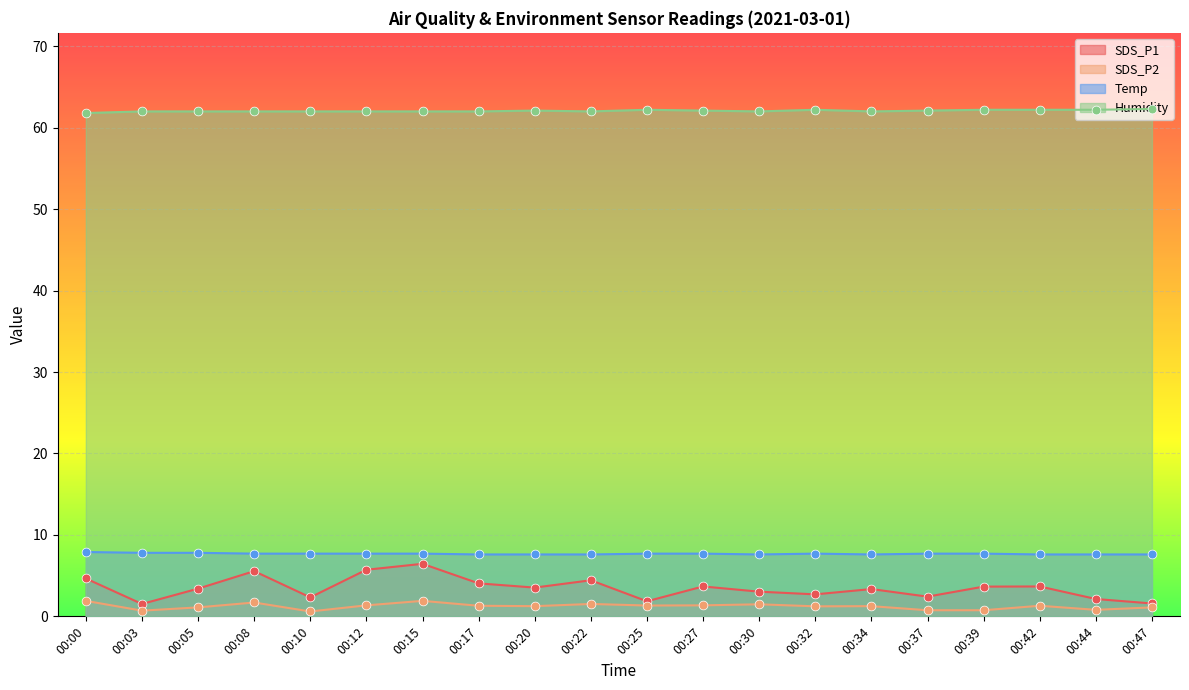

Which series has the widest spread of Y values?

SDS_P1